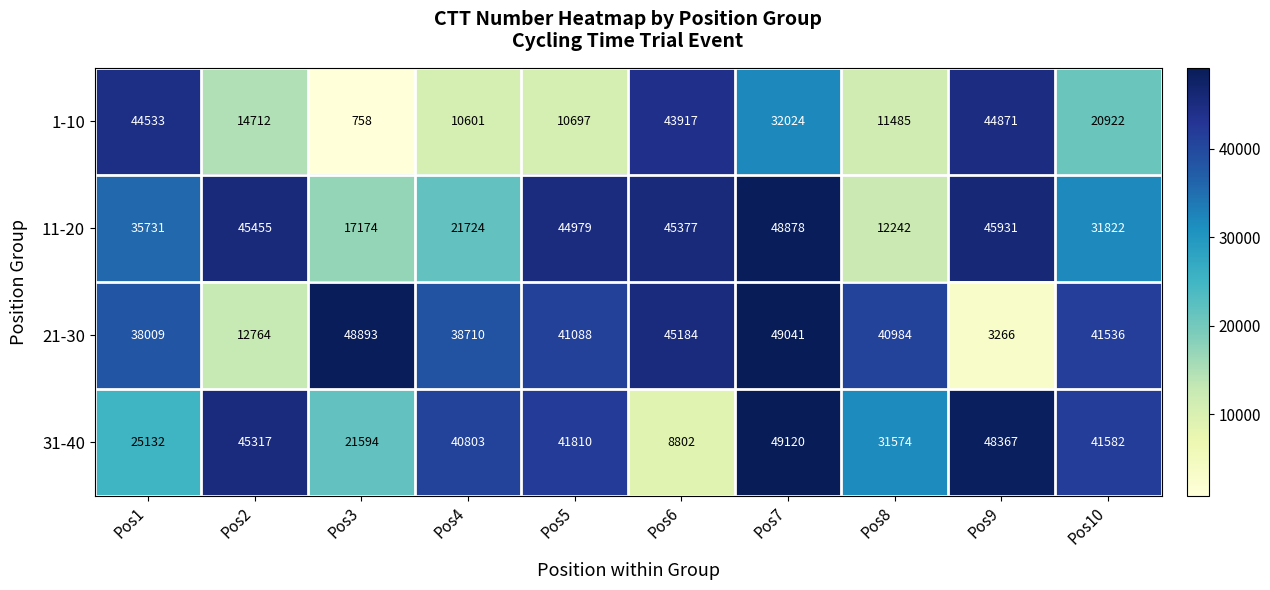

List the series in order of their peak value, highest first.

31-40, 21-30, 11-20, 1-10